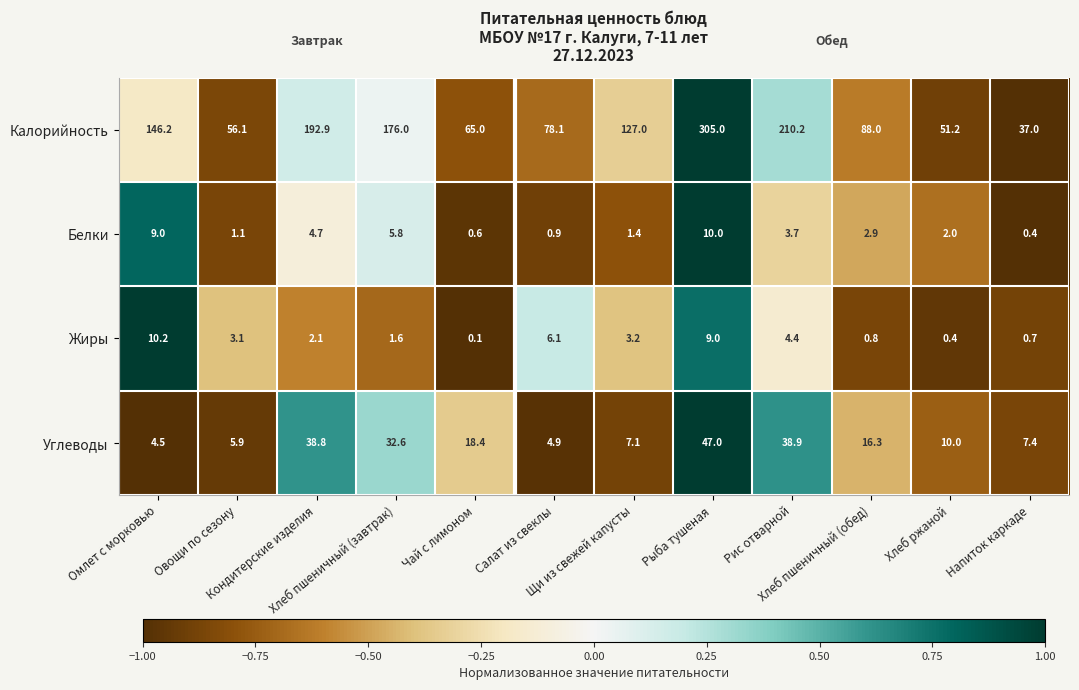

At which category does the chart reach its minimum across all series?

Чай с лимоном